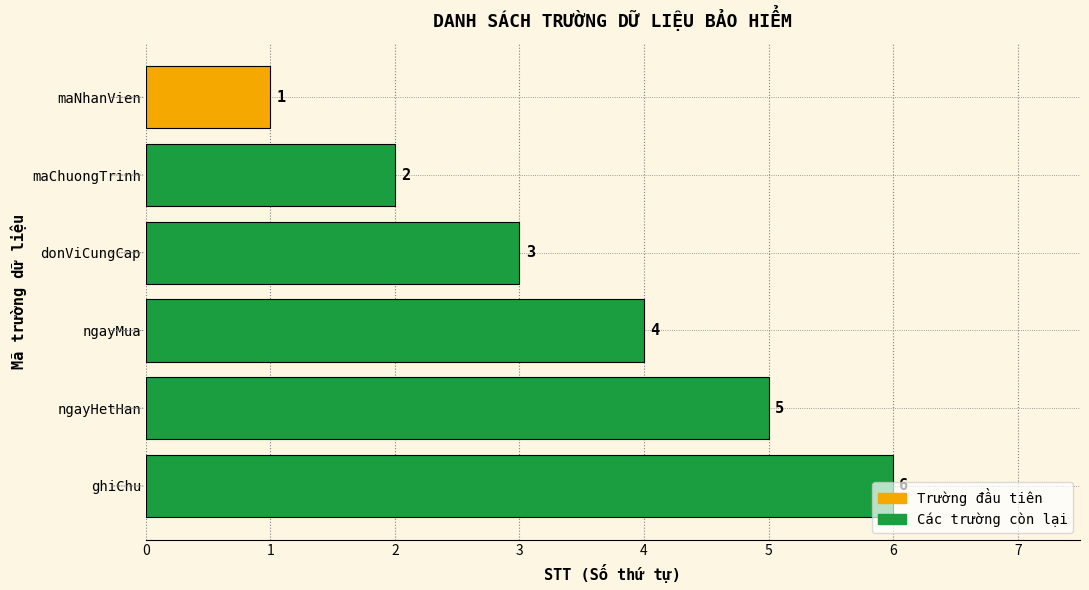

What is the change in value from donViCungCap to ngayMua?

+1